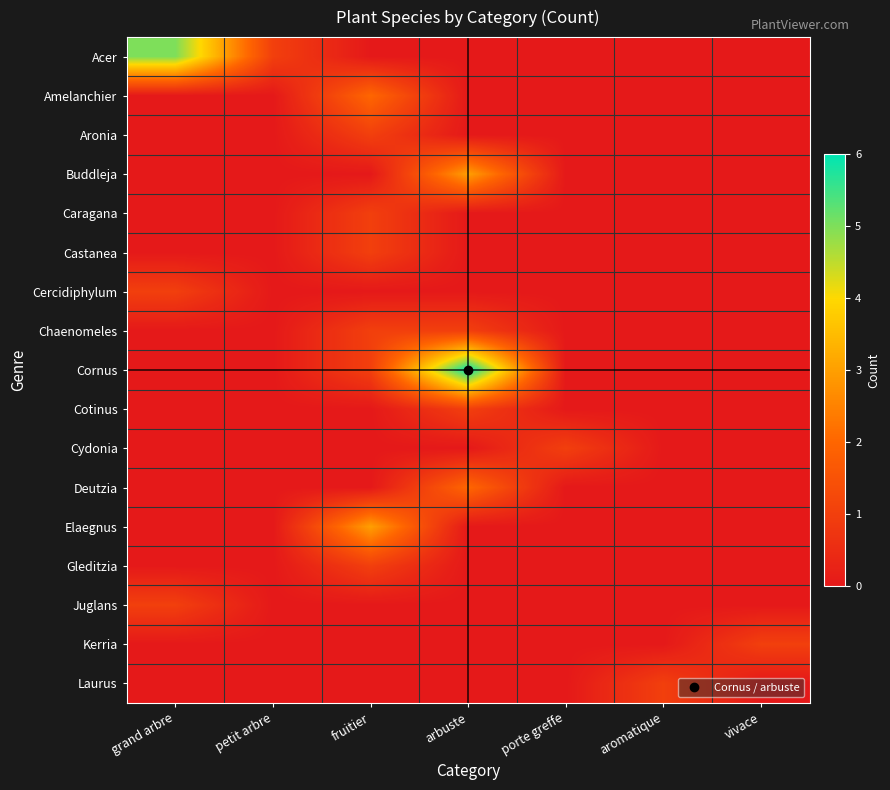

How many data points does each series have?

7